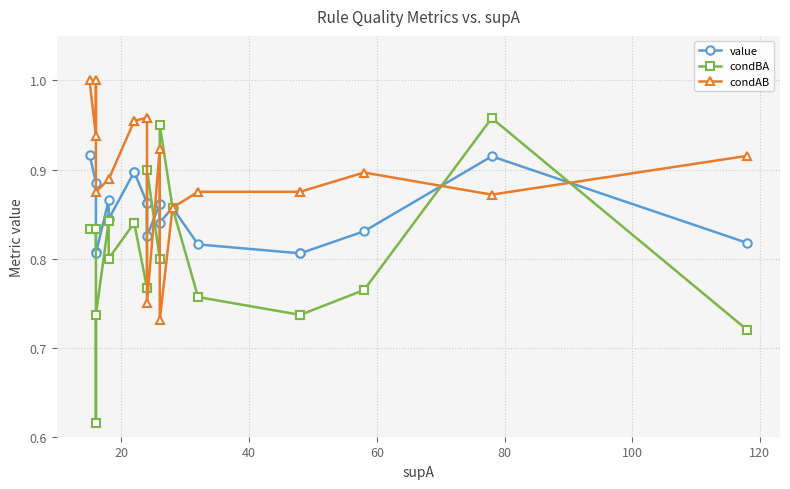

What is the sum of the value values at 20 and 120?

1.8